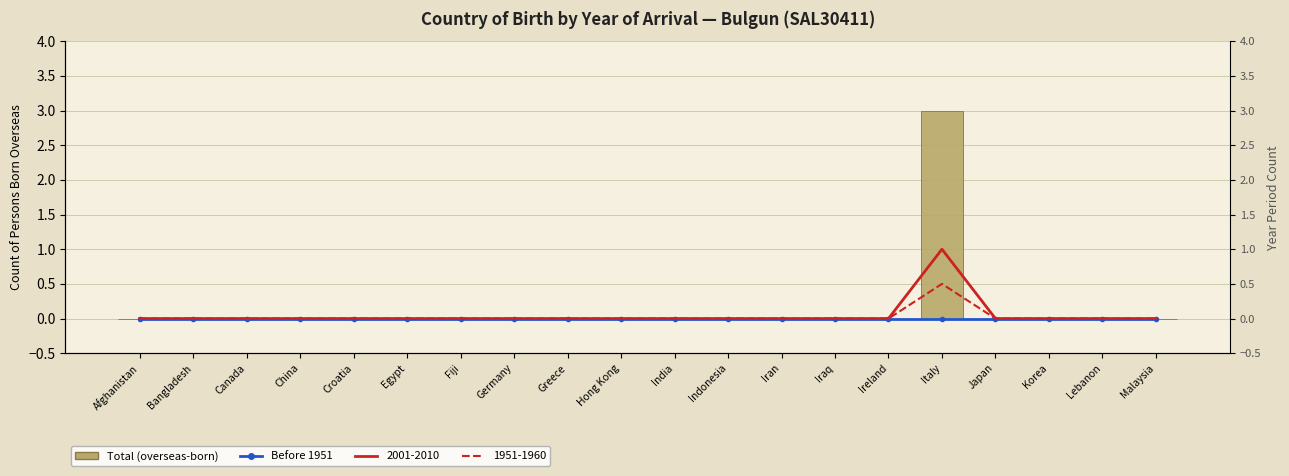

Is it true that Before 1951 equals 0 at Ireland?

True